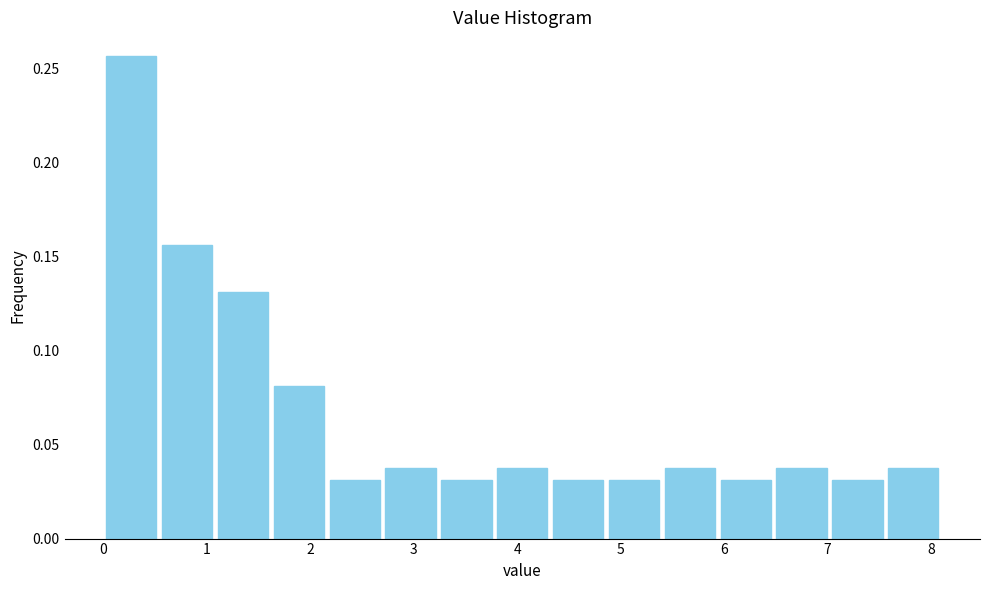

Over which range of the x-axis is the bar tallest?

0.00 to 0.54